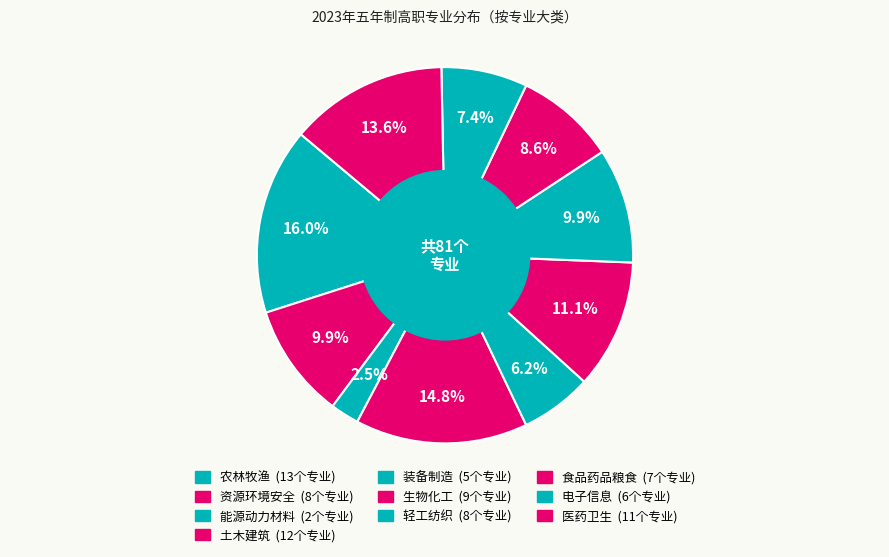

To the nearest percent, what is the difference between the largest and smallest slice percentages?

14%